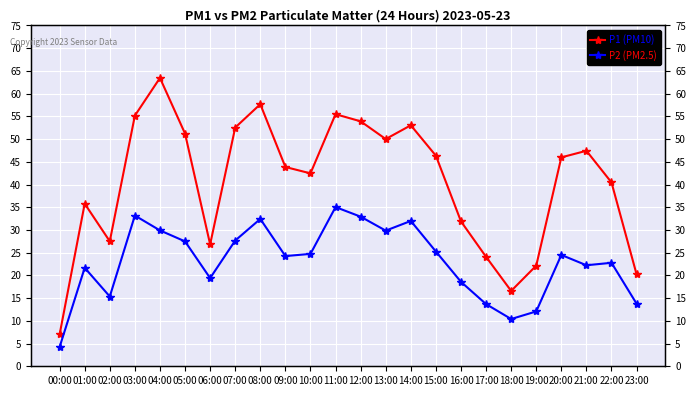

At which category does the chart reach its peak across all series?

04:00